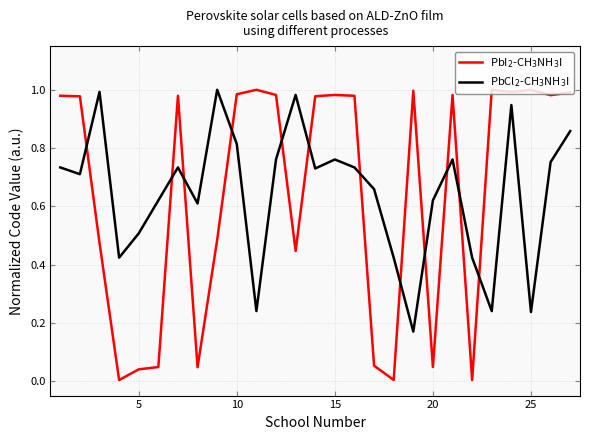

What are all the series names shown in the legend?

PbI$_2$-CH$_3$NH$_3$I, PbCl$_2$-CH$_3$NH$_3$I